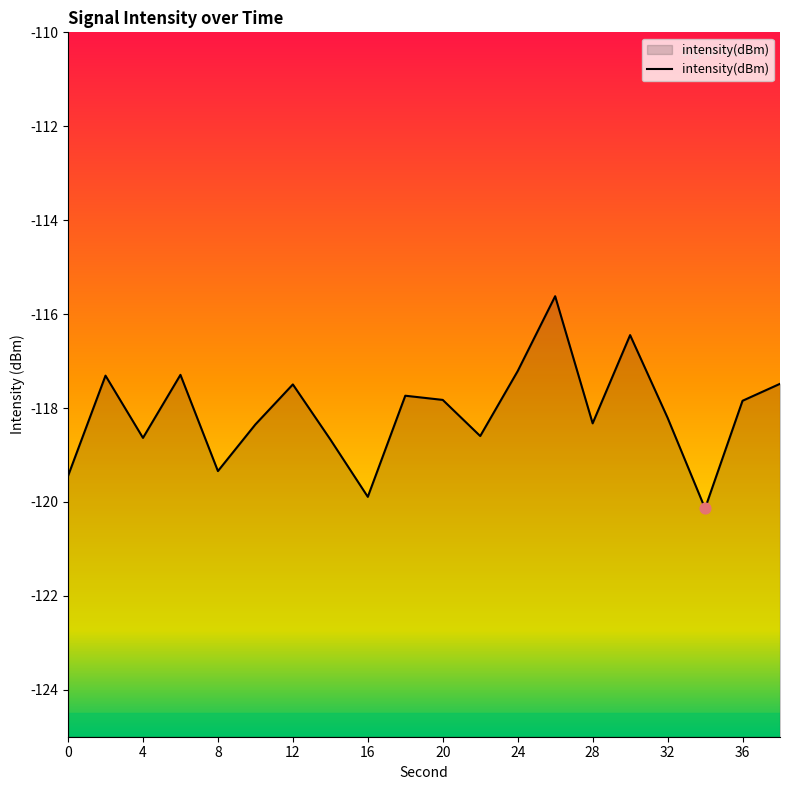

What is the change in value from 10 to 26?

+2.7